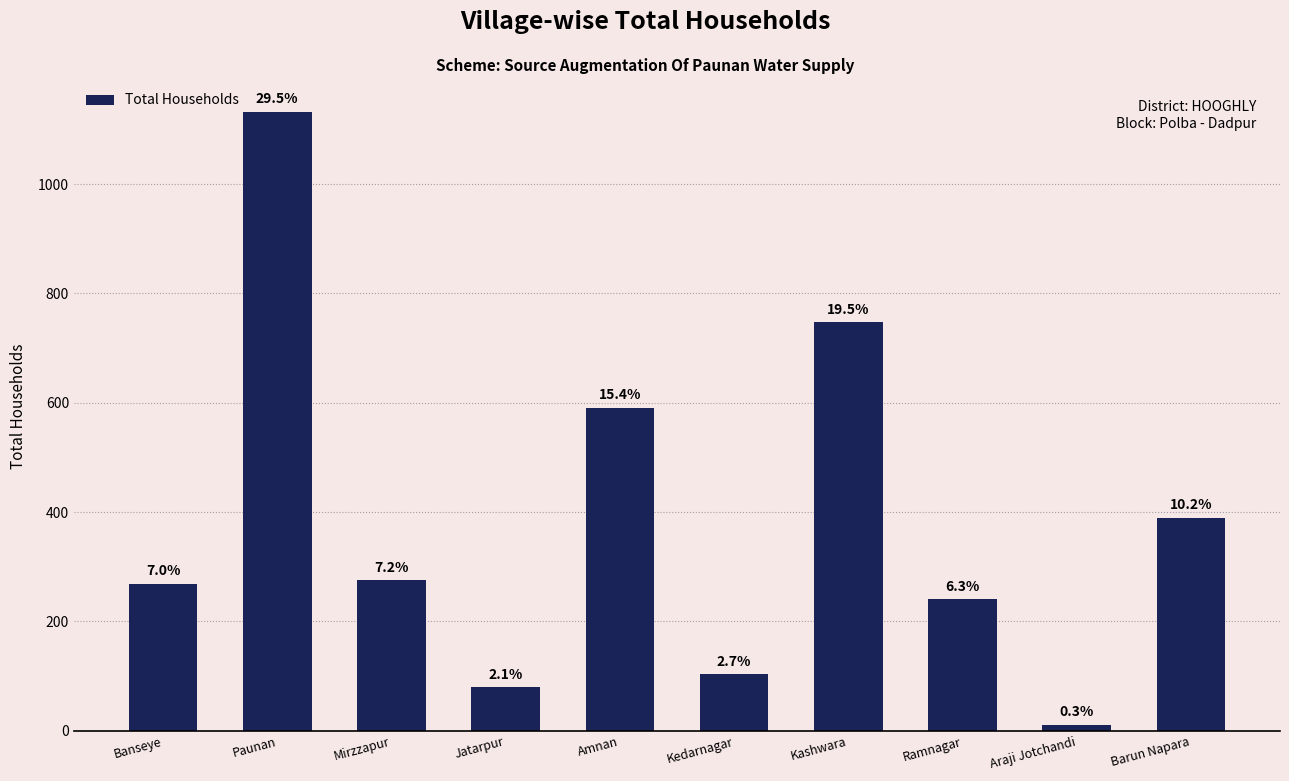

How many bars are there in total?

10